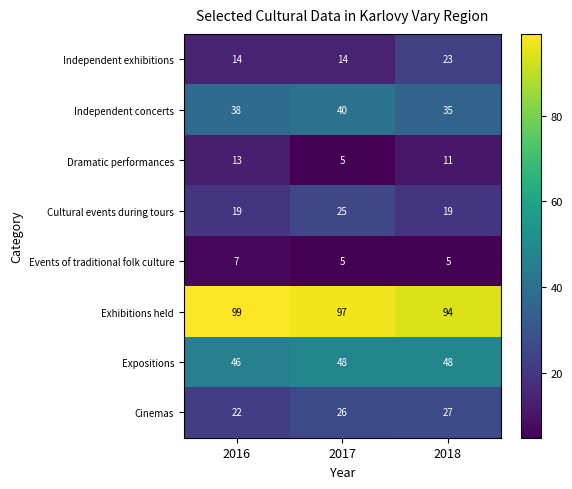

Which series has the largest total across all categories?

Exhibitions held